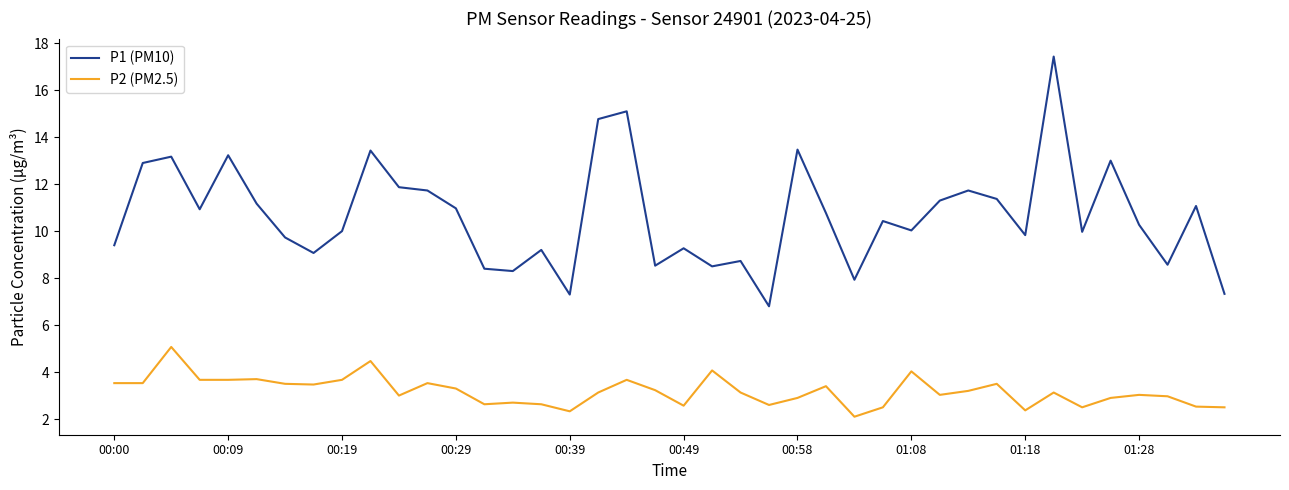

True or false: P2 (PM2.5) has more than 2 interior local peaks.

True